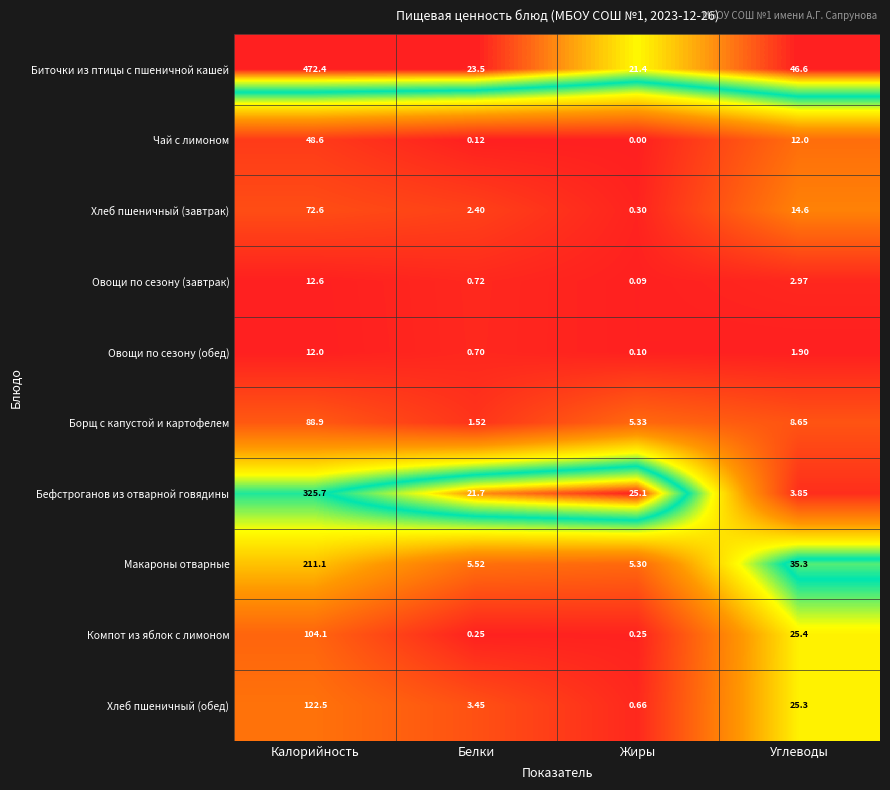

At Белки, list the series in order from smallest to largest.

Чай с лимоном, Компот из яблок с лимоном, Овощи по сезону (обед), Овощи по сезону (завтрак), Борщ с капустой и картофелем, Хлеб пшеничный (завтрак), Хлеб пшеничный (обед), Макароны отварные, Бефстроганов из отварной говядины, Биточки из птицы с пшеничной кашей